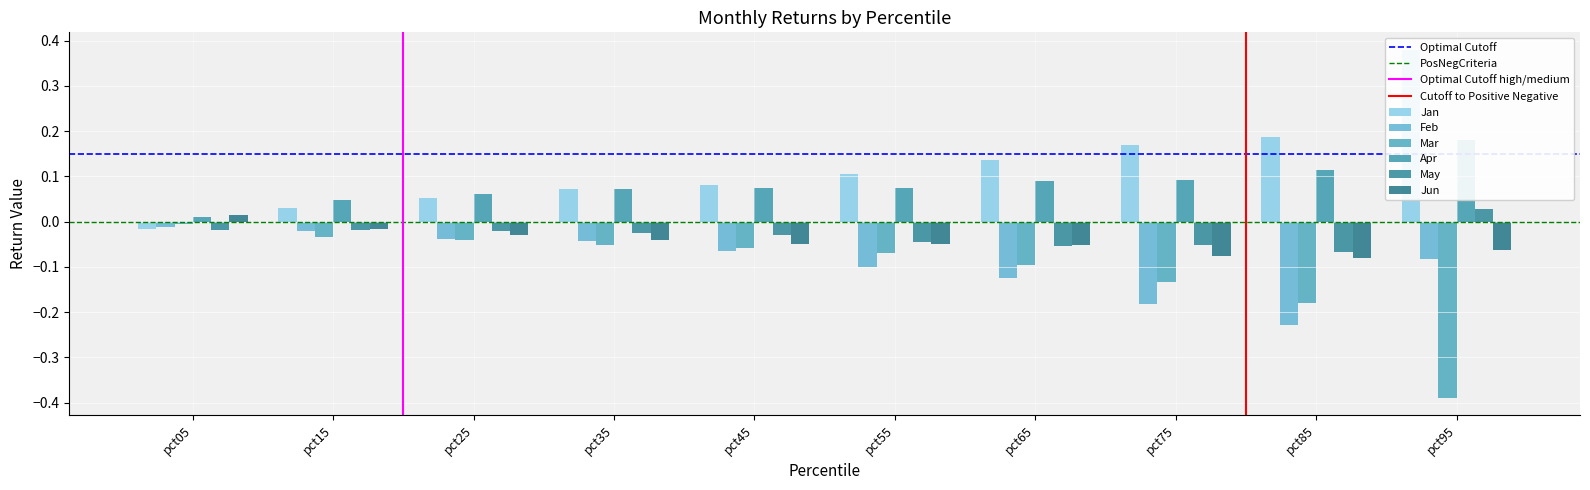

How many negative values does the Jan series have?

1